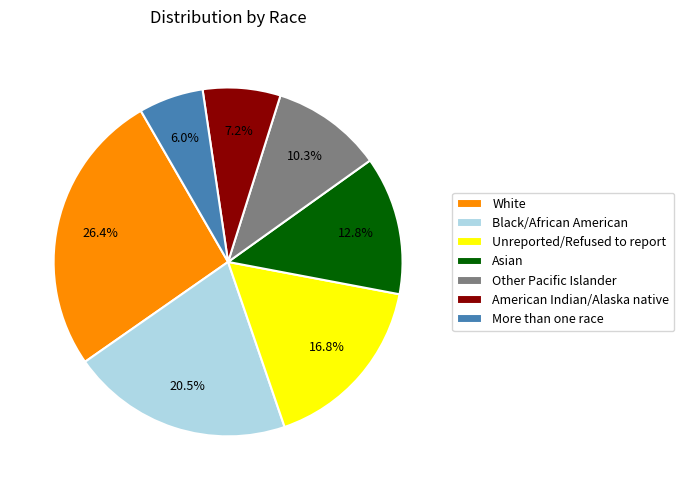

What portion of the pie excludes Other Pacific Islander?

89.7%